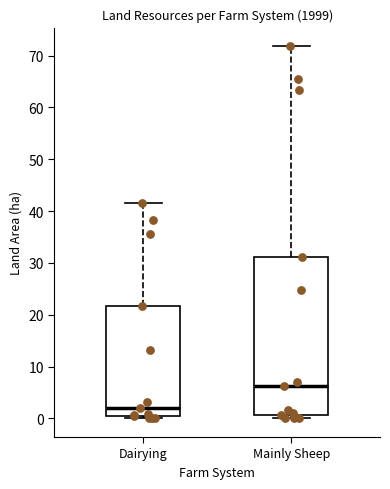

Which box is the tallest, from its lower edge to its upper edge?

Mainly Sheep